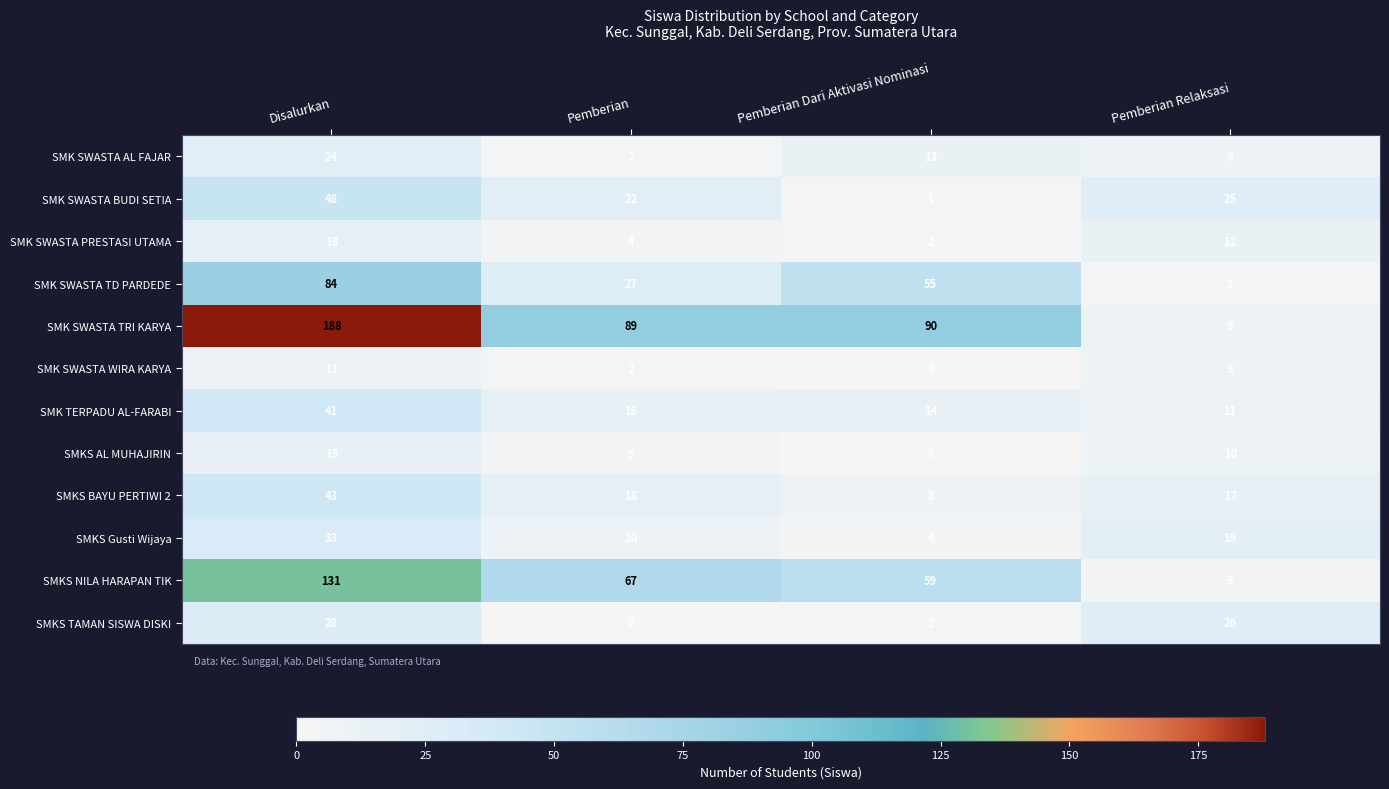

What is the average value of the SMK SWASTA TRI KARYA series?

94